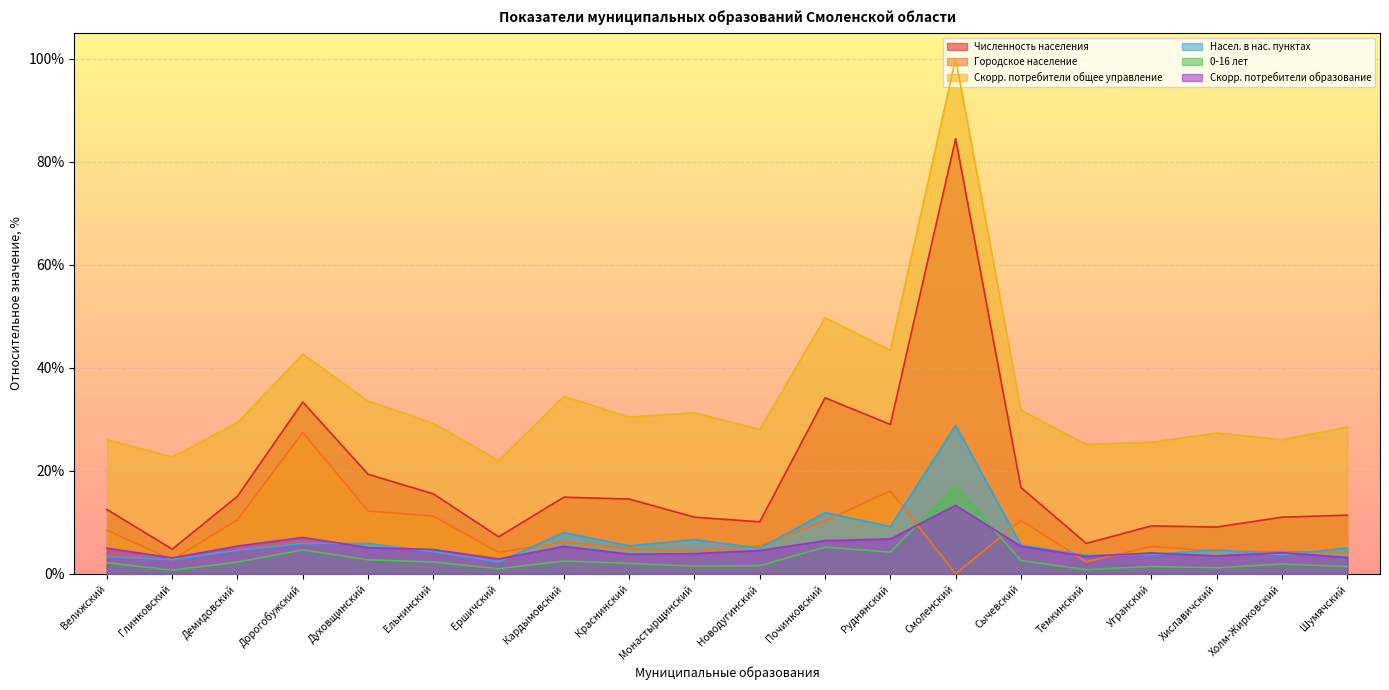

At which category is the sum across all series the highest?

Смоленский